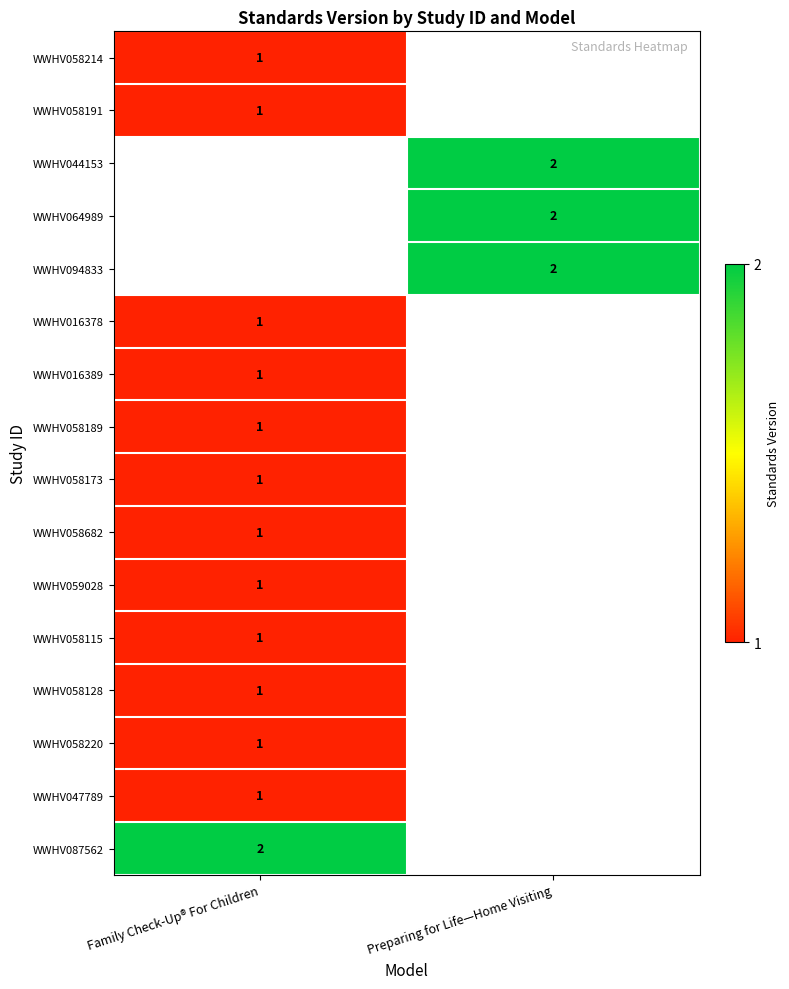

Count the number of data series in this chart.

16